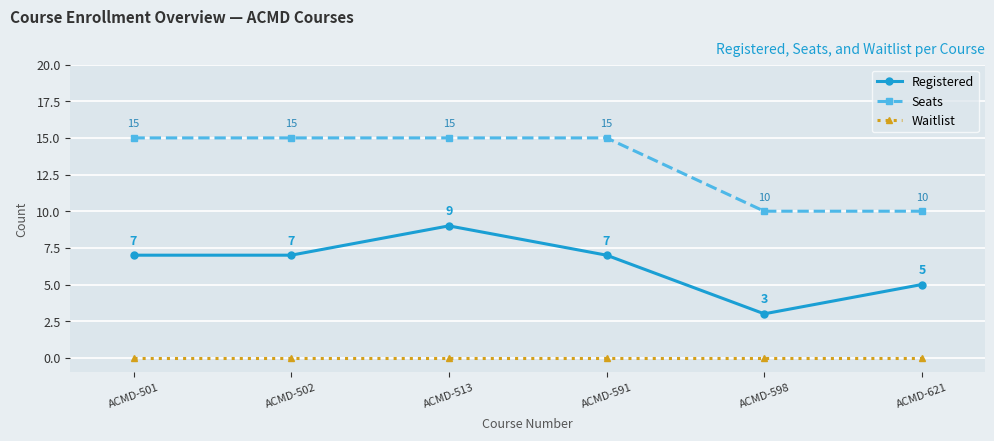

Which series has the widest spread of values?

Registered